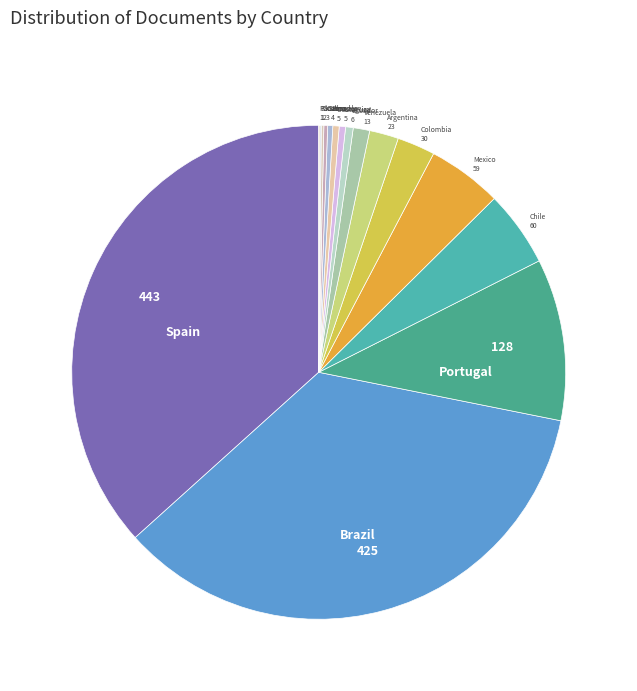

Combined, do Portugal and Chile account for over 50%?

No